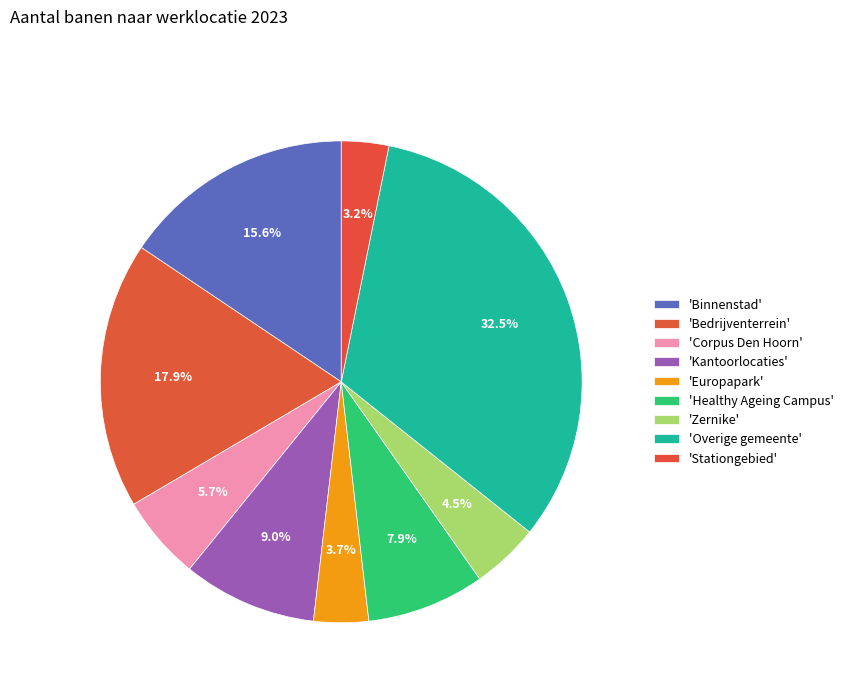

How many segments does this pie chart have?

9